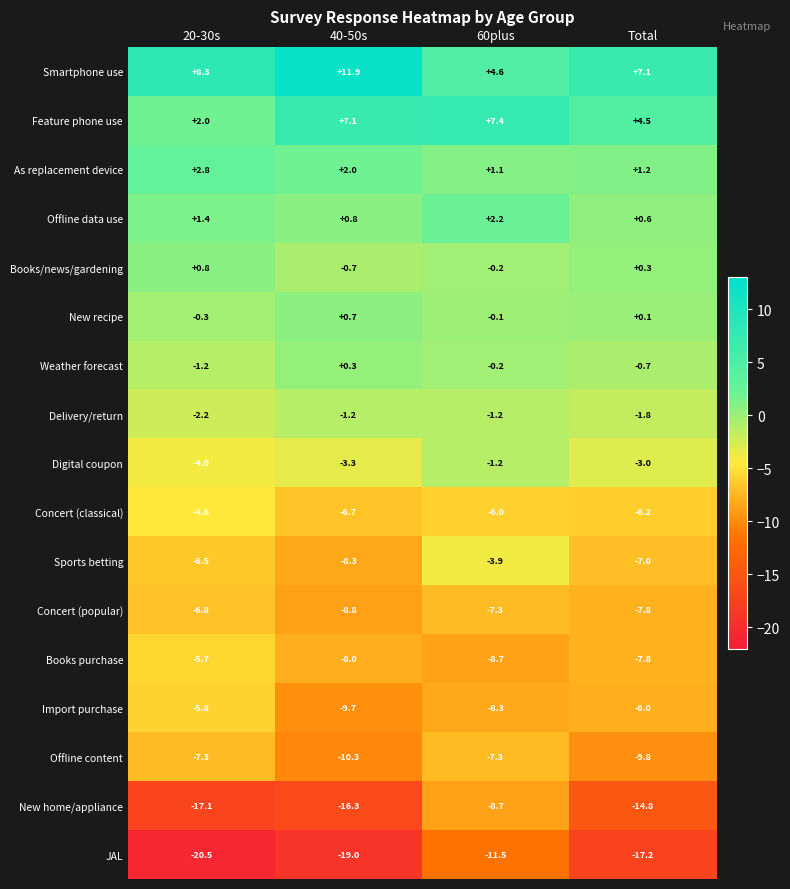

List the labels in order of As replacement device value, largest first.

20-30s, 40-50s, Total, 60plus